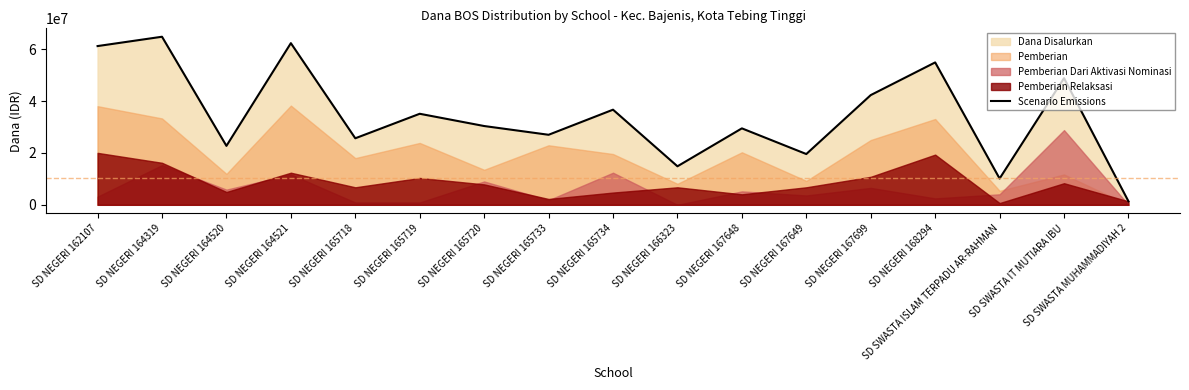

Rank the categories by value from lowest to highest.

SD SWASTA MUHAMMADIYAH 2, SD SWASTA ISLAM TERPADU AR-RAHMAN, SD NEGERI 166323, SD NEGERI 167649, SD NEGERI 164520, SD NEGERI 165718, SD NEGERI 165733, SD NEGERI 167648, SD NEGERI 165720, SD NEGERI 165719, SD NEGERI 165734, SD NEGERI 167699, SD SWASTA IT MUTIARA IBU, SD NEGERI 168294, SD NEGERI 162107, SD NEGERI 164521, SD NEGERI 164319